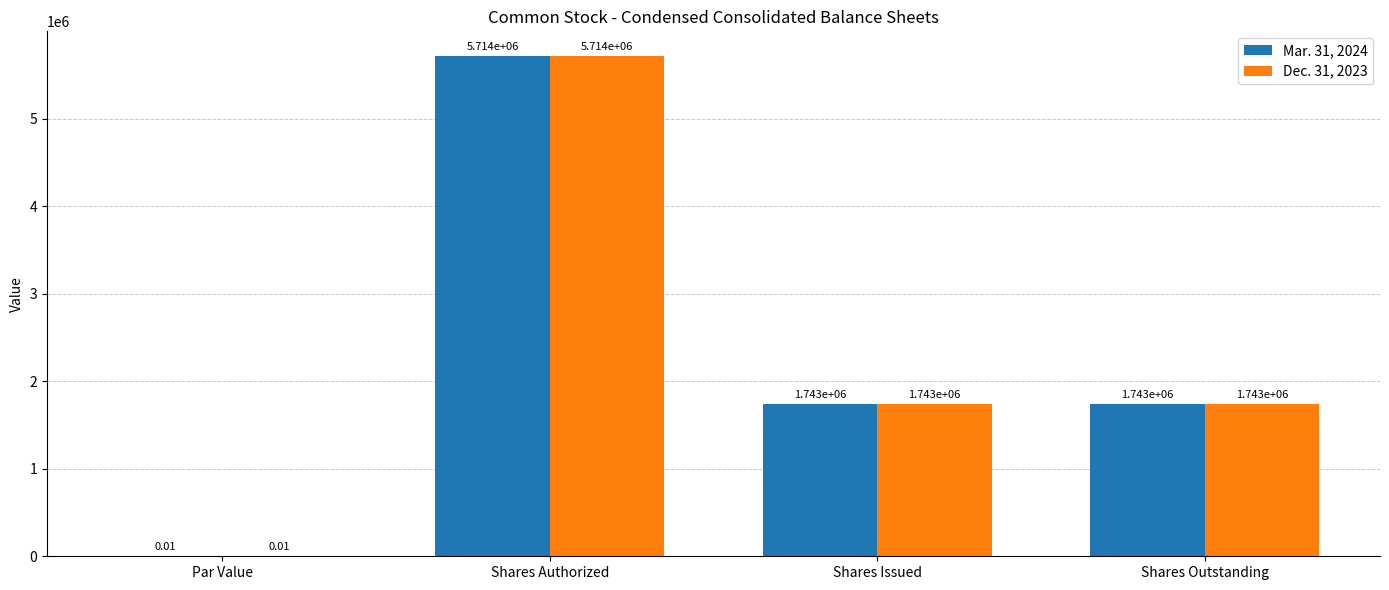

What is the sum of all Dec. 31, 2023 values?

9200000.0